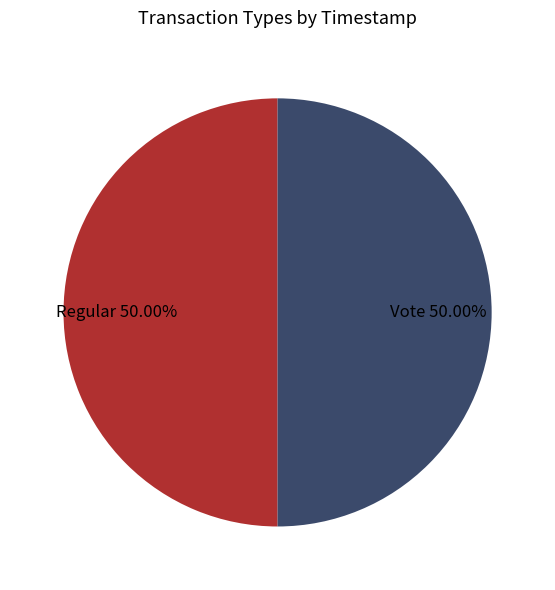

To the nearest percent, what portion does Vote represent?

50%